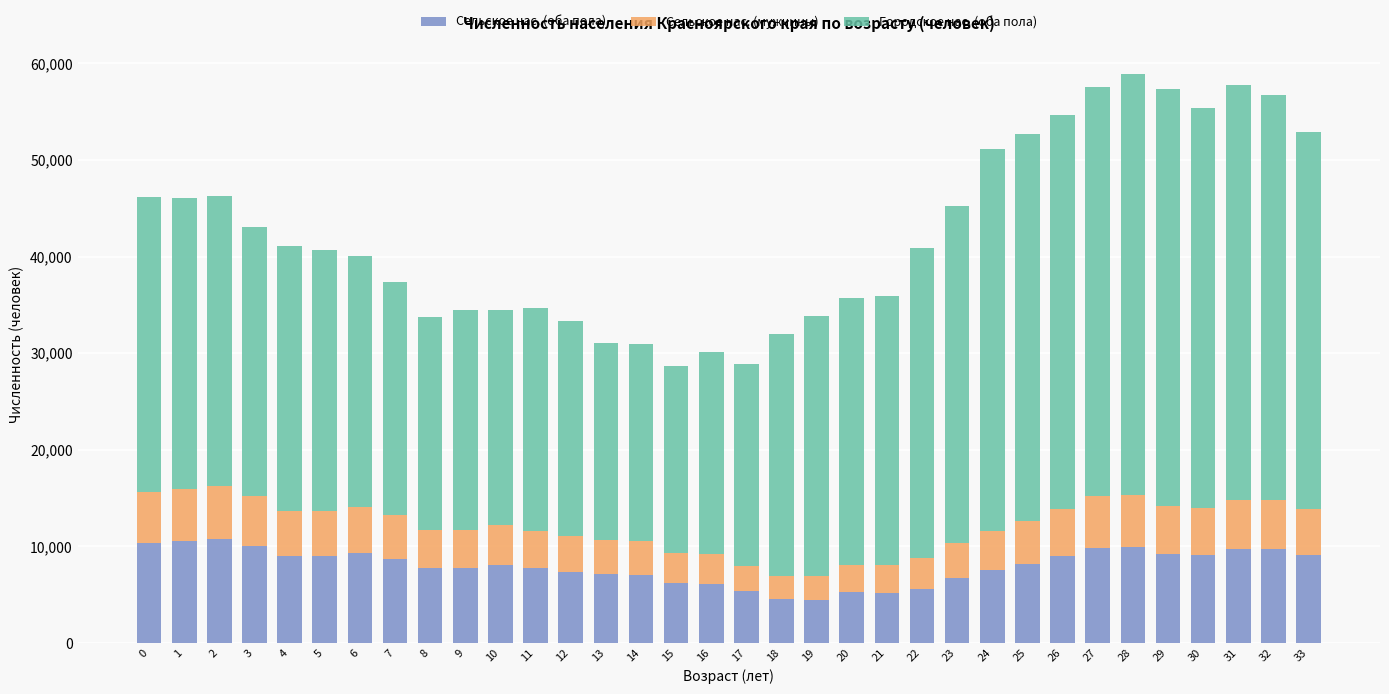

The value of Сельское нас. (оба пола) at 13 is 3750. True or false?

False